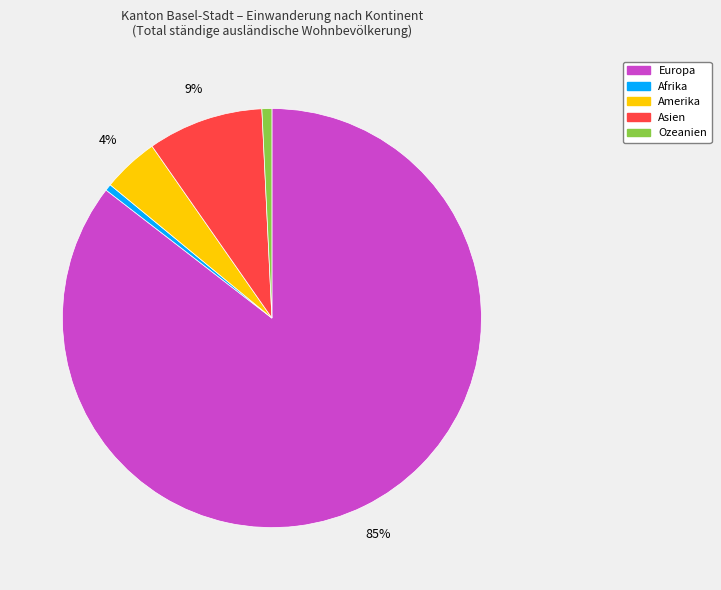

What is the largest slice in the pie chart?

Europa